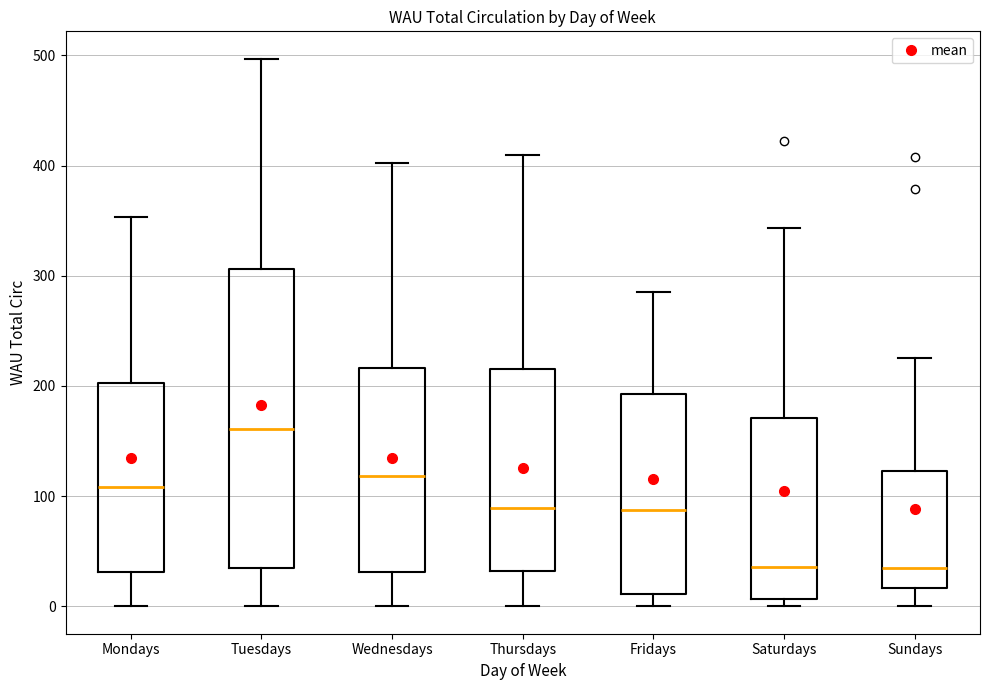

Where does the median line of the box for Thursdays sit on the y-axis? The values are not printed on the chart, so give them approximately, as read against the axis.

90